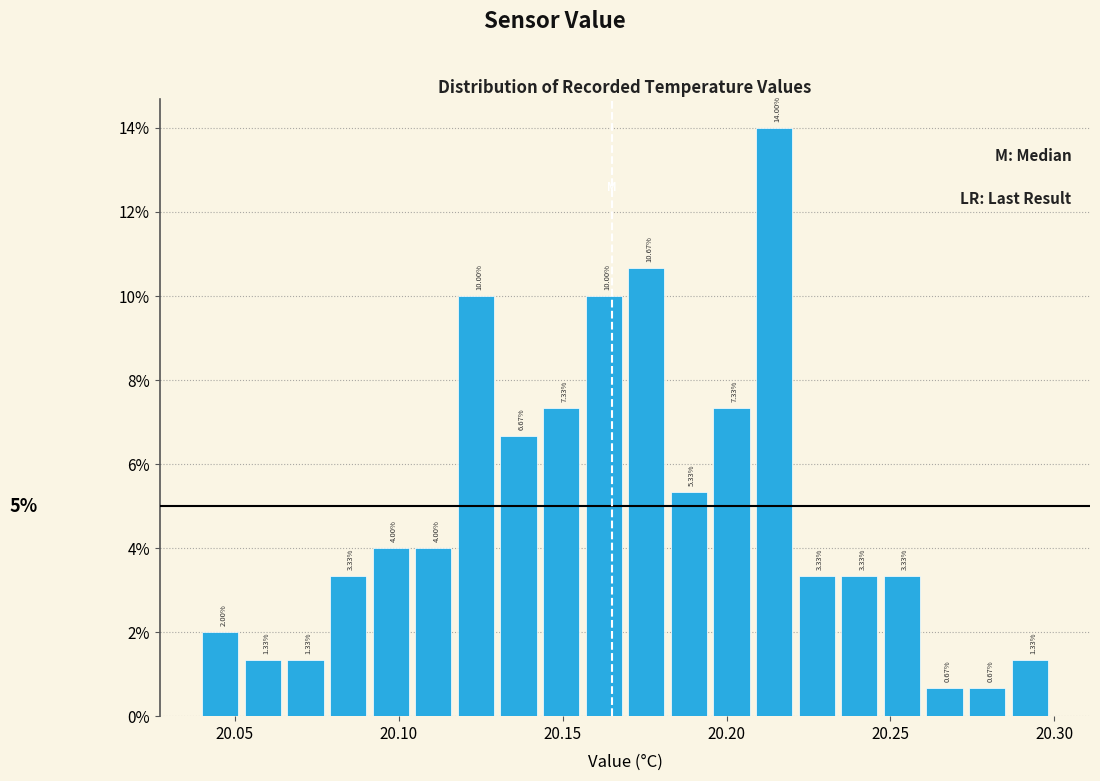

Read against the x-axis, roughly where is the centre of the tallest bar?

20.215